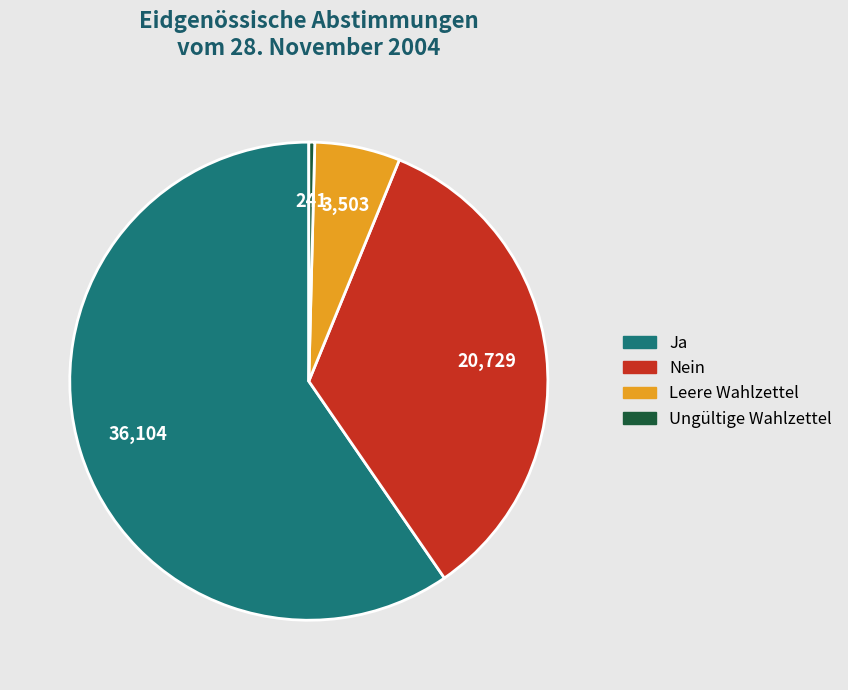

Which slice is the smallest?

Ungültige Wahlzettel